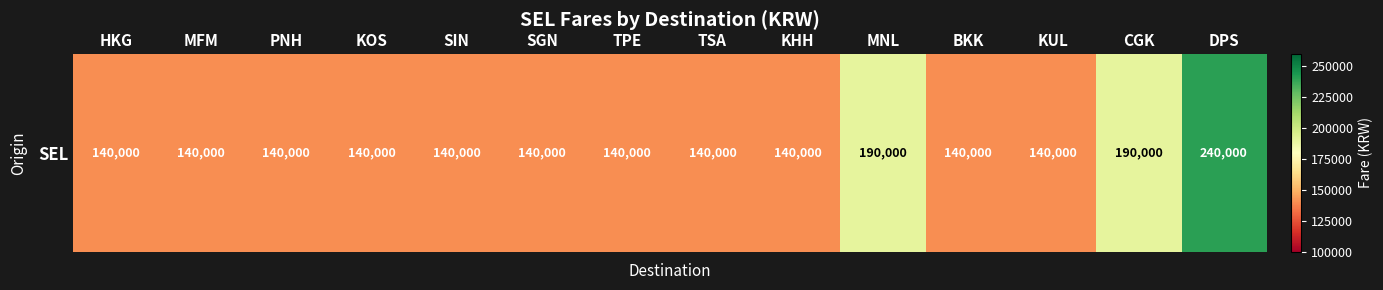

At which category does the chart reach its peak across all series?

DPS